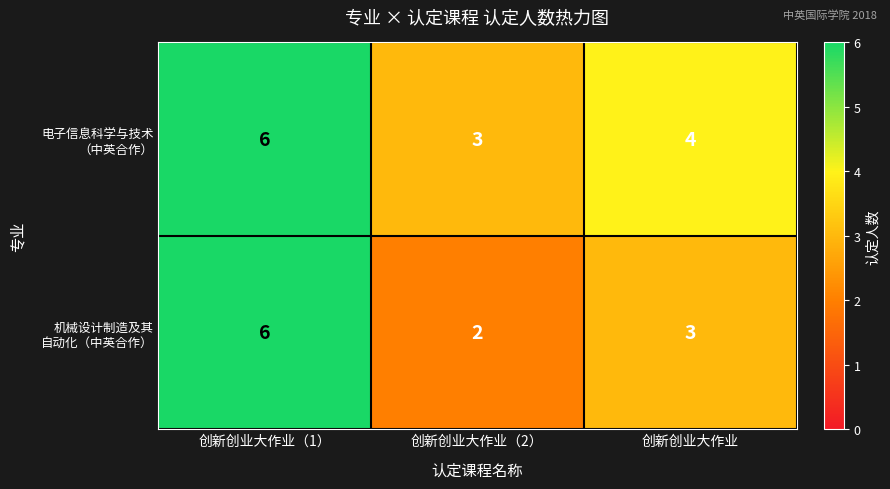

What is the total value across all series at 创新创业大作业（1）?

12